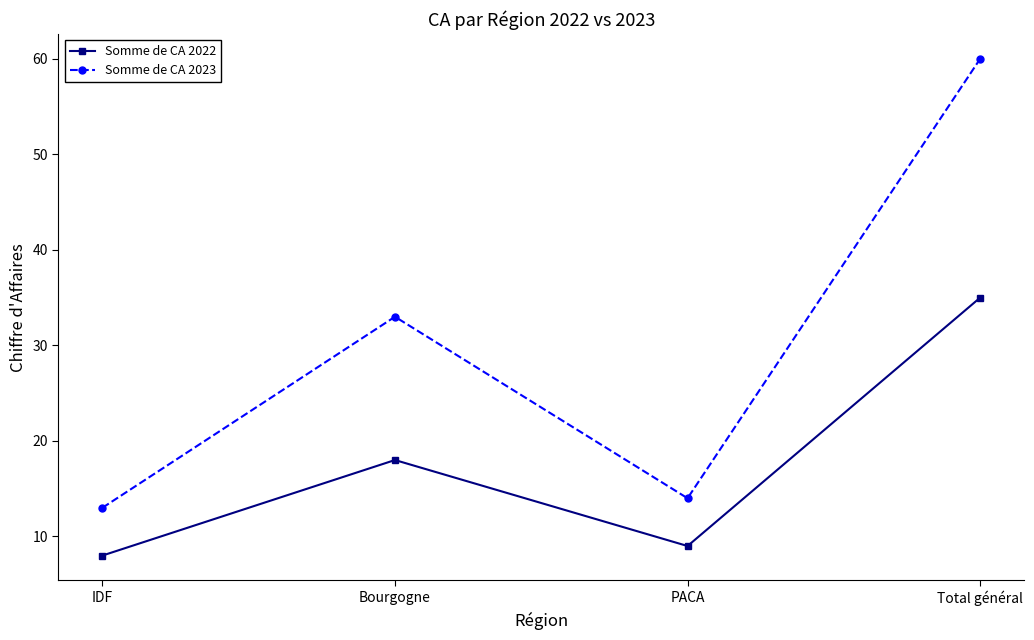

What are all the series names shown in the legend?

Somme de CA 2022, Somme de CA 2023